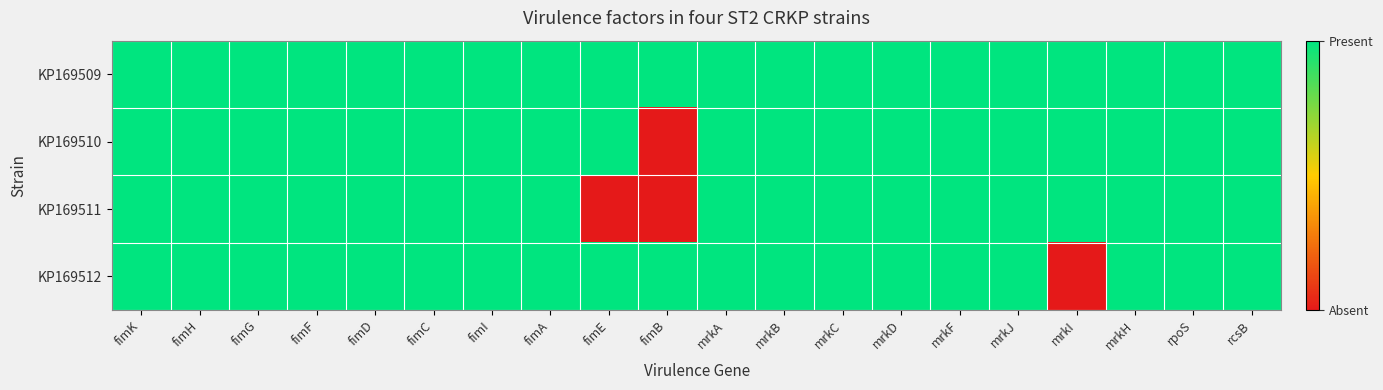

At mrkB, list the series in order from largest to smallest.

KP169509, KP169510, KP169511, KP169512